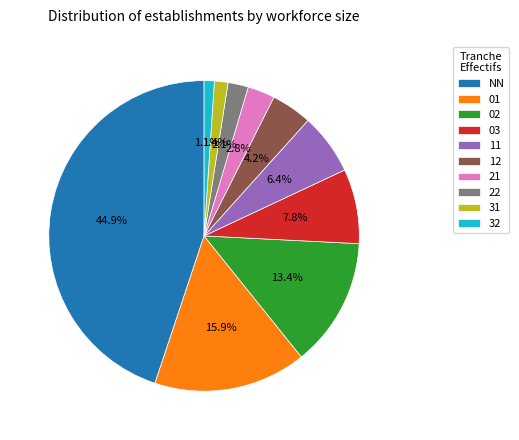

True or false: 02 accounts for 2% of the total.

False